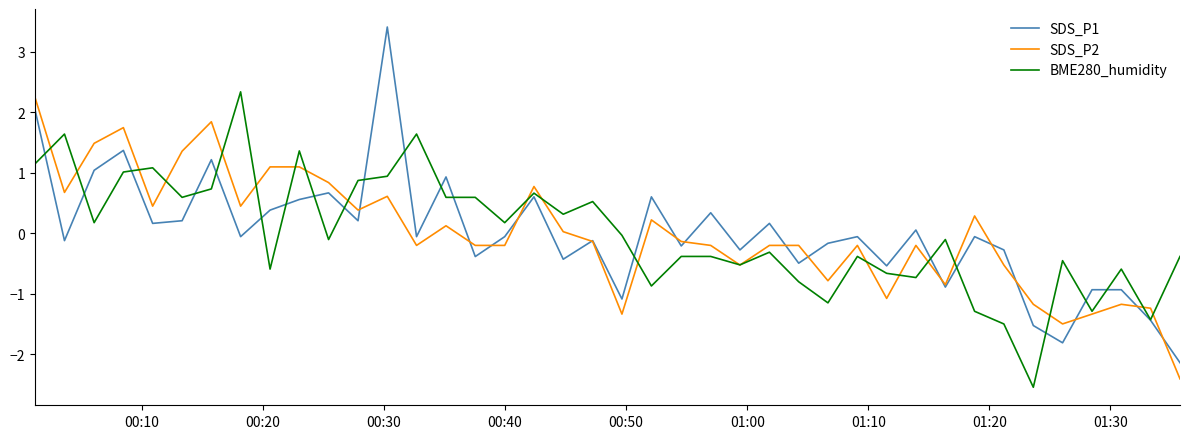

What is the minimum value shown in the chart?

-2.5